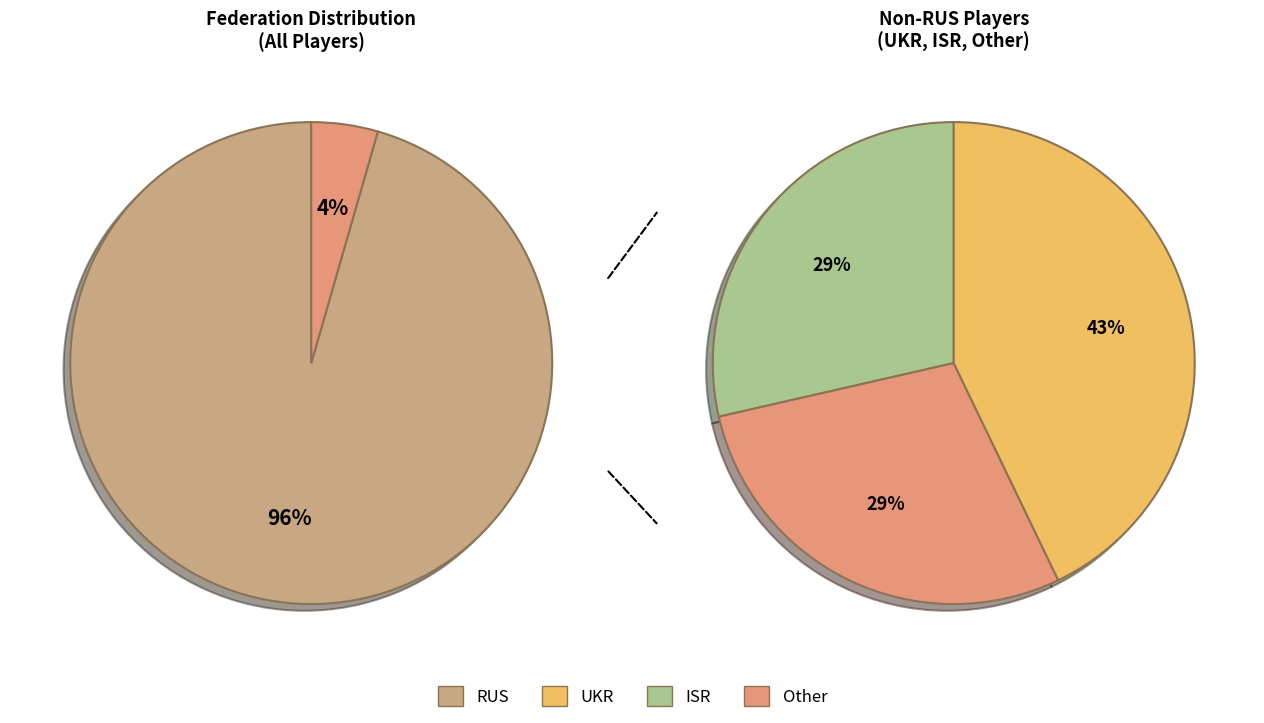

Rank the categories by value from lowest to highest.

ISR, Other, UKR, RUS